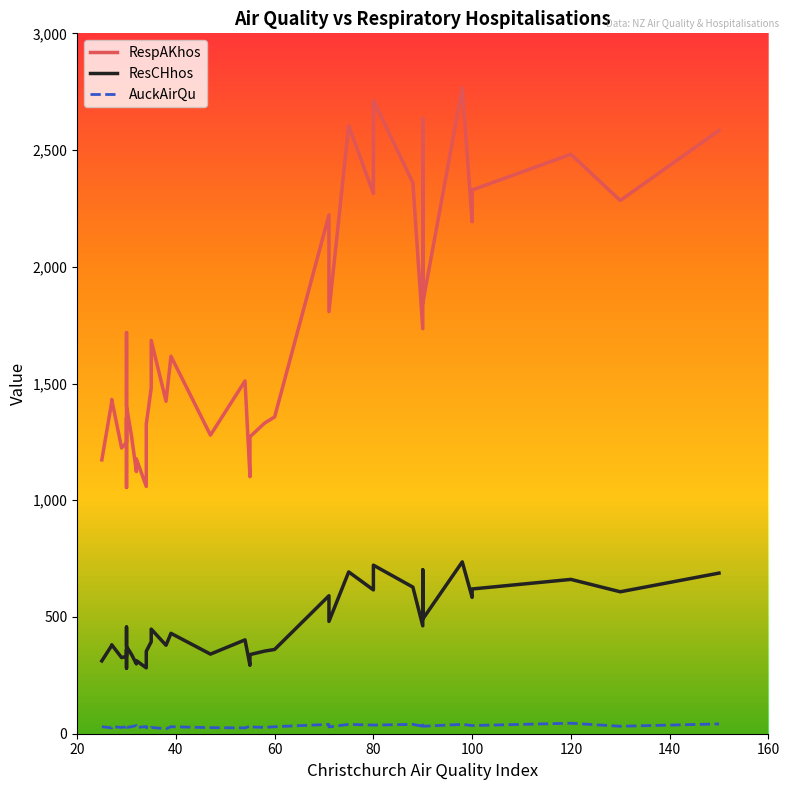

True or false: AuckAirQu and ResCHhos intersect in this chart.

False